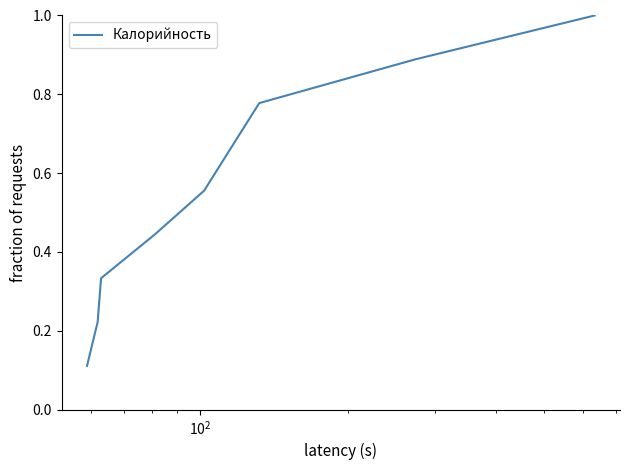

True or false: there are more than 2 points higher than both neighbors.

False